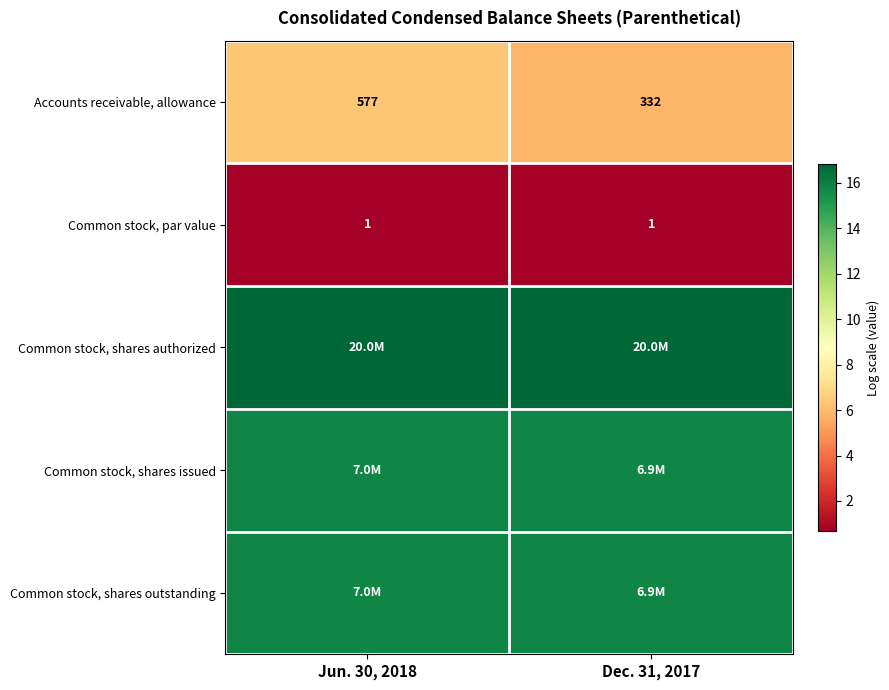

Is it true that Accounts receivable, allowance equals 9.8 at Dec. 31, 2017?

False